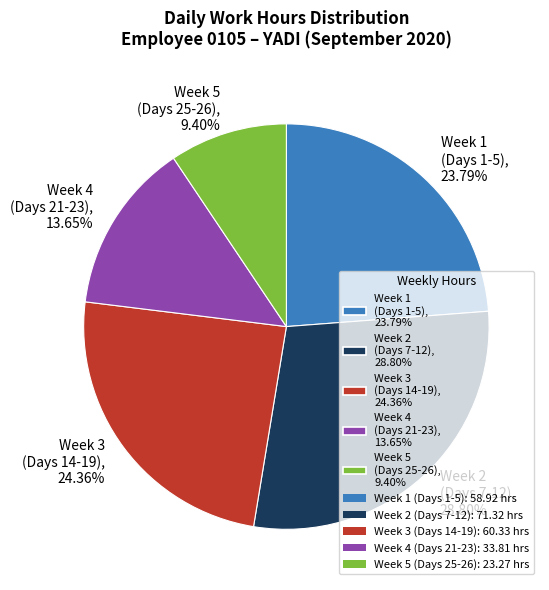

Which category has the biggest portion of the pie?

Week 2 (Days 7-12), 28.80%